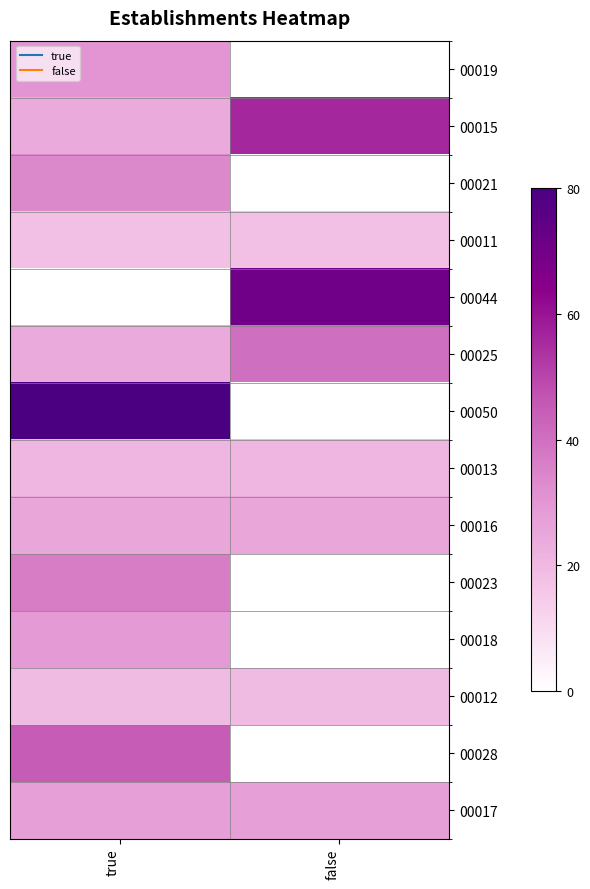

Count the number of categories in the chart.

2